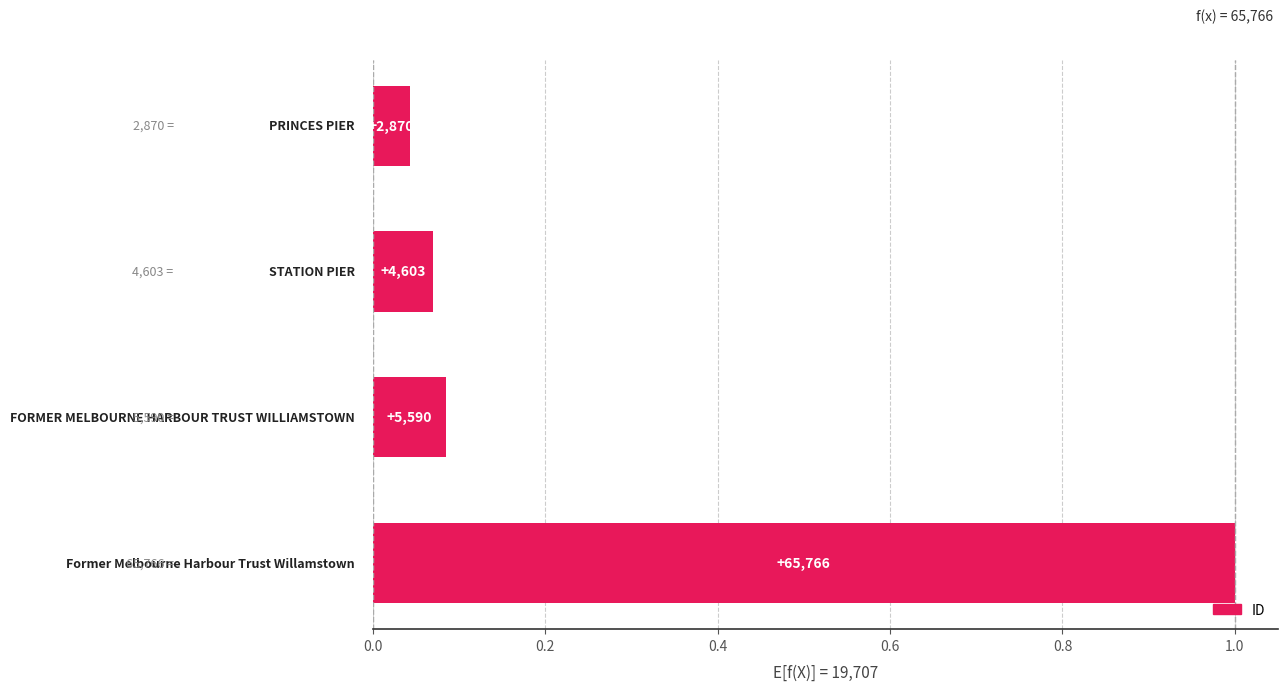

How many bars are there in total?

4